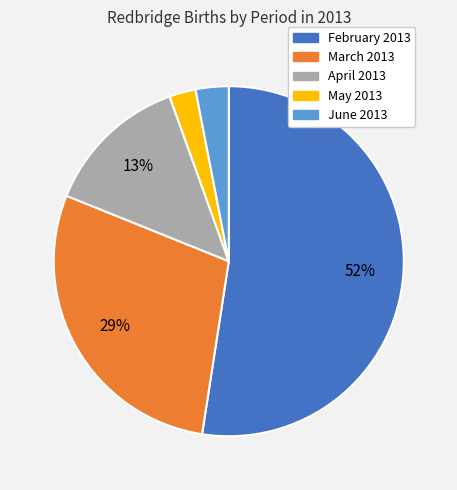

Rank the categories by value from lowest to highest.

May 2013, June 2013, April 2013, March 2013, February 2013